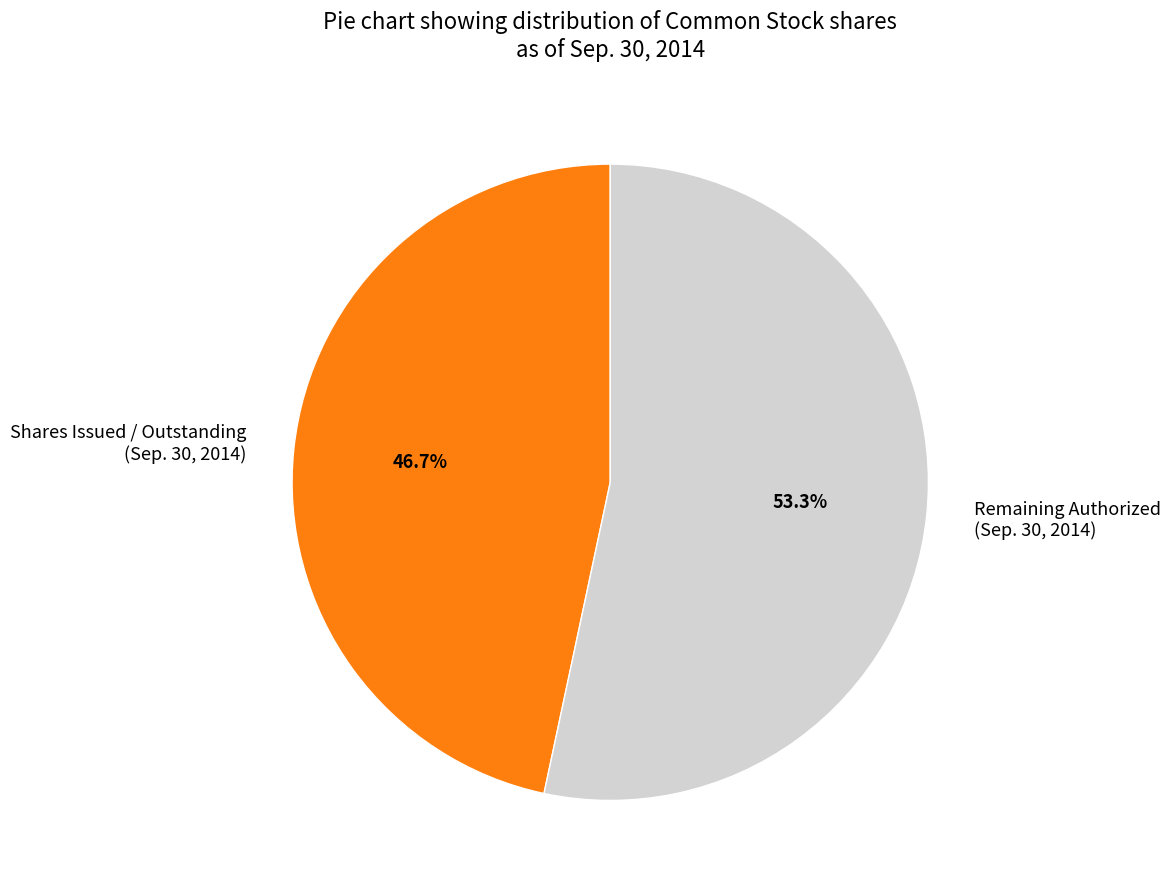

Rank the categories by value from lowest to highest.

Shares Issued / Outstanding (Sep. 30, 2014), Remaining Authorized (Sep. 30, 2014)